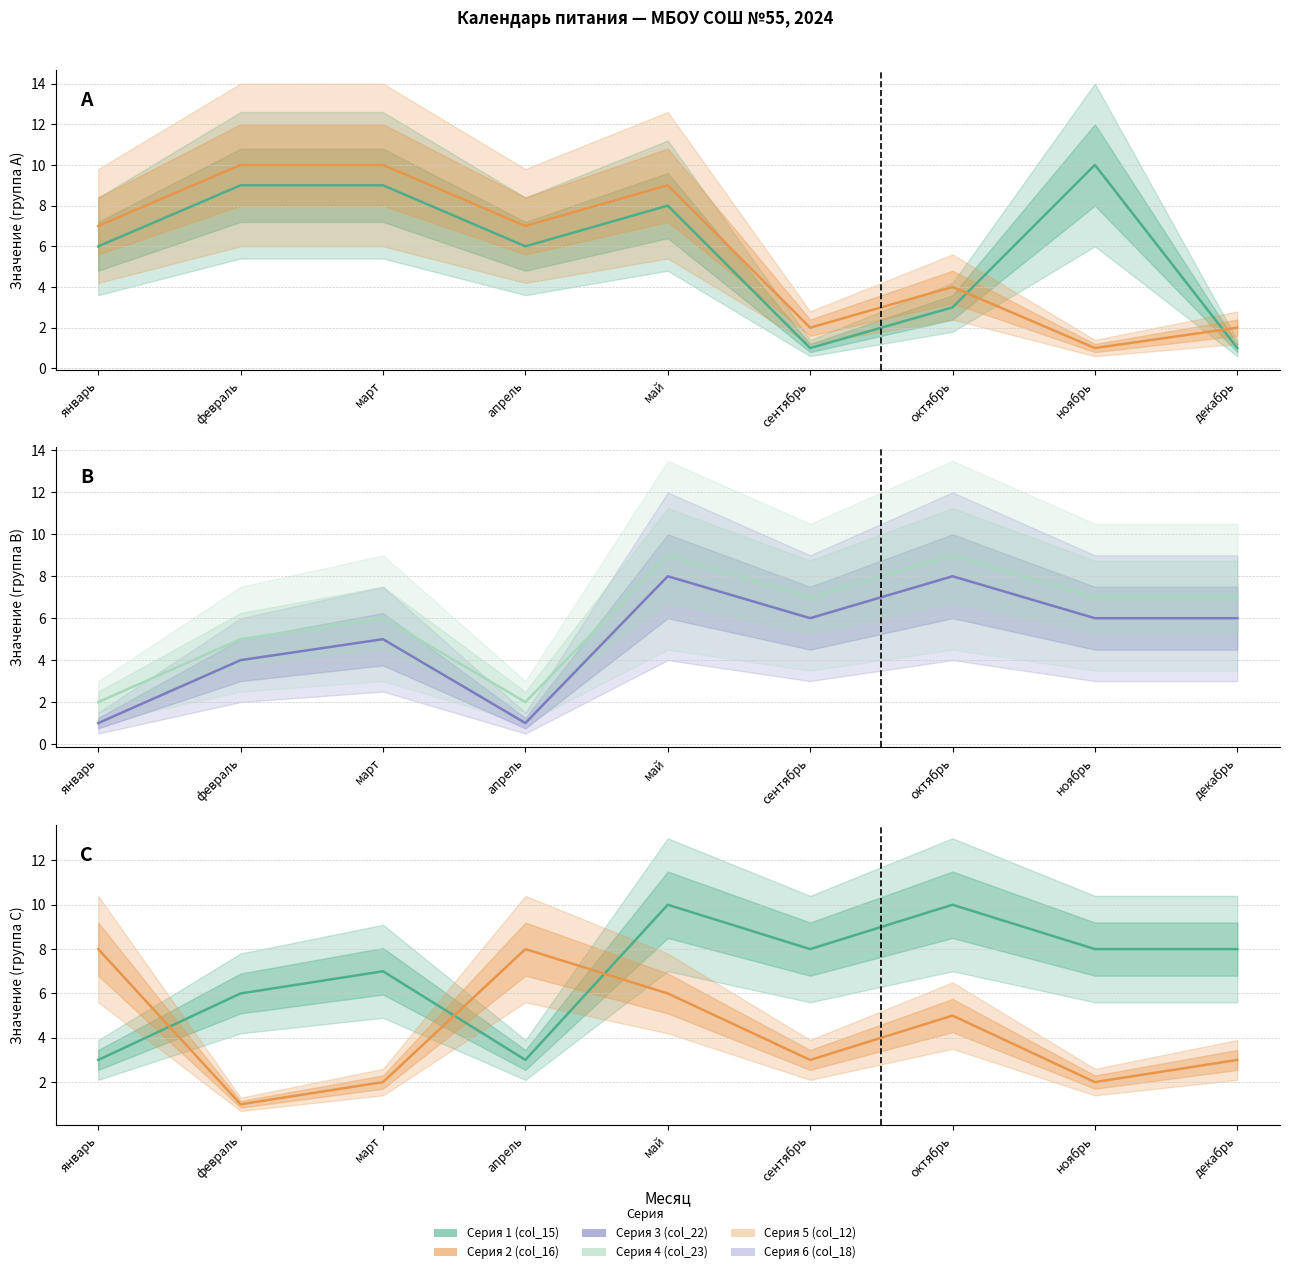

Is the value of Серия 2 (col_16) at январь greater than the value of Серия 3 (col_22) at ноябрь?

Yes